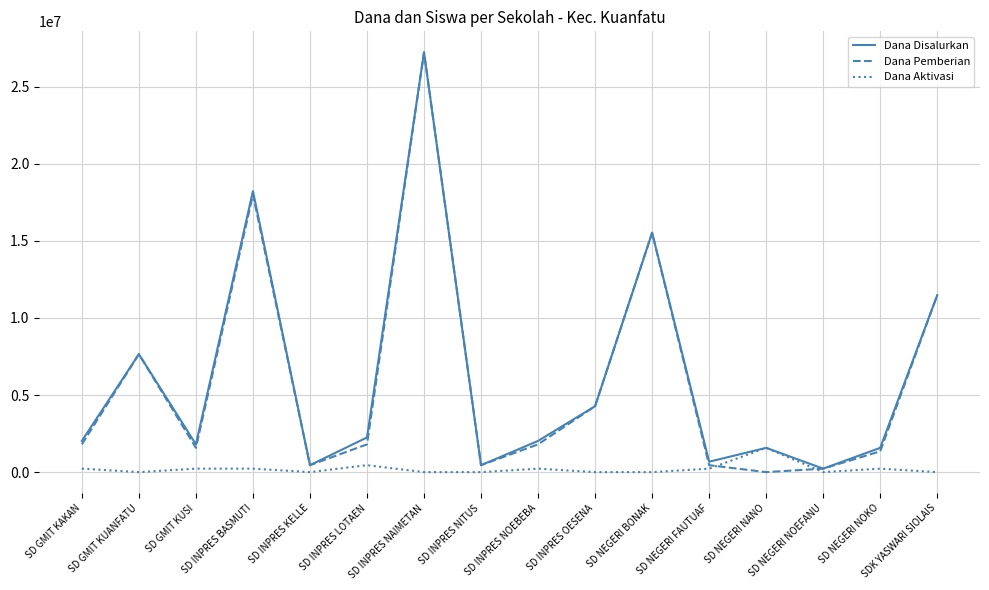

Read the Dana Disalurkan value at SD INPRES NAIMETAN.

27225000